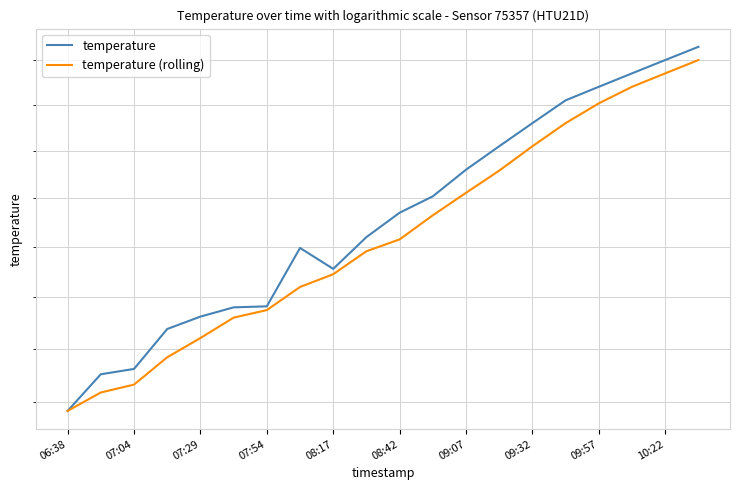

Reading left to right, what are all the values shown in this chart?

temperature: 15.4	15.8	15.8	16.2	16.3	16.4	16.4	17.0	16.8	17.1	17.4	17.5	17.8	18.1	18.3	18.6	18.7	18.9	19.0	19.1
temperature (rolling): 15.4	15.6	15.7	15.9	16.1	16.3	16.4	16.6	16.7	17.0	17.1	17.3	17.6	17.8	18.1	18.3	18.5	18.7	18.9	19.0